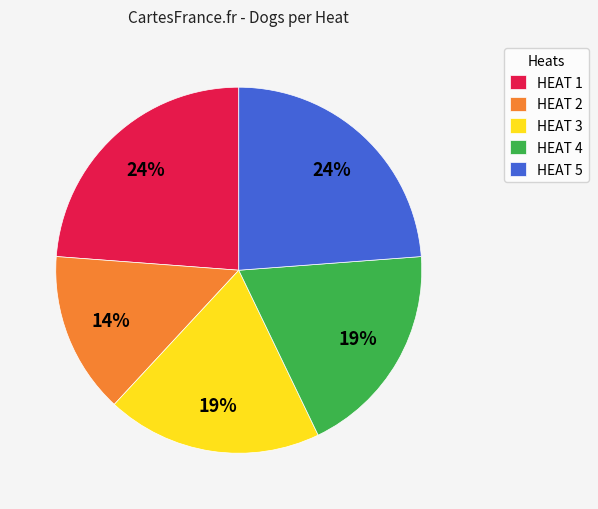

To the nearest percent, what is the average slice percentage?

20%